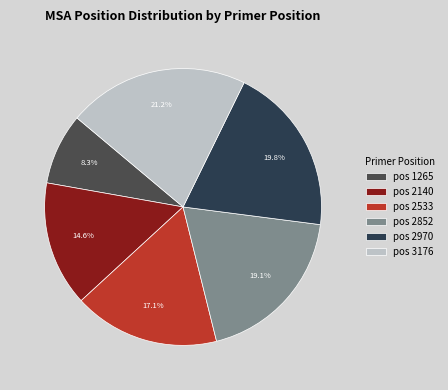

Is there a majority slice in this chart?

No